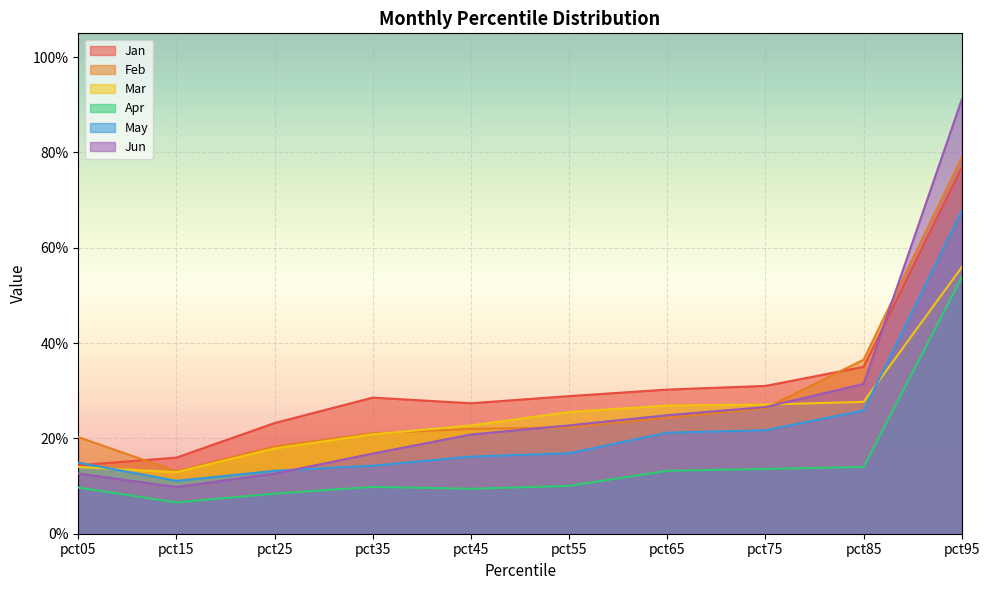

Is the value of May at pct05 greater than the value of Apr at pct15?

Yes